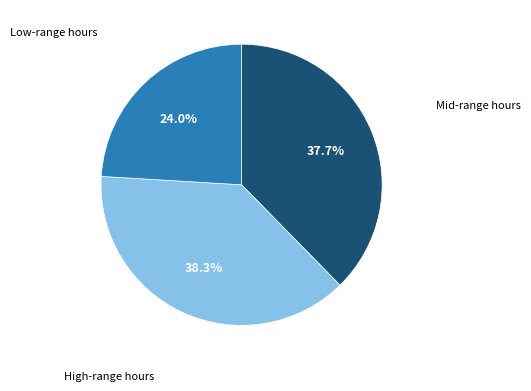

Is there a majority slice in this chart?

No